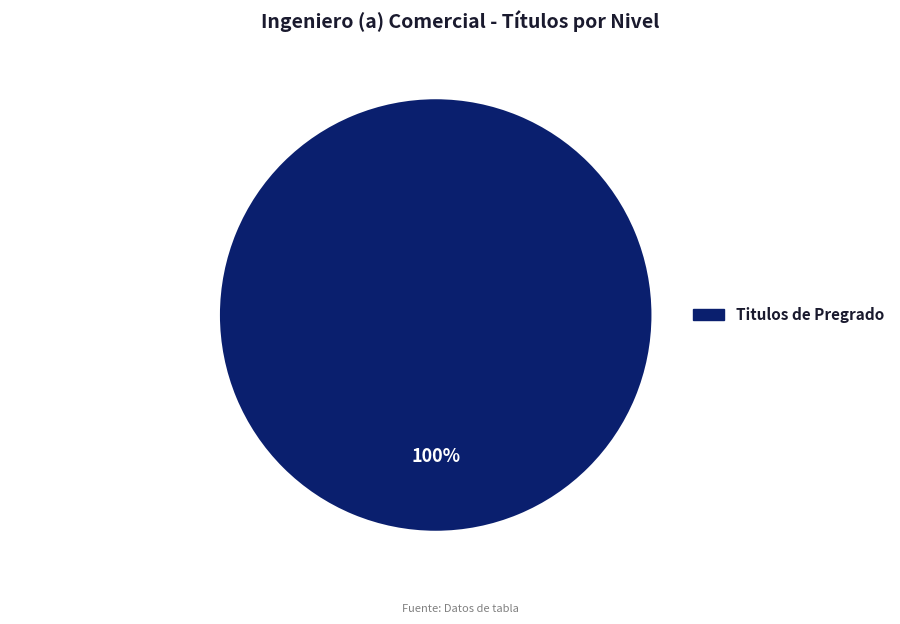

Count the number of slices in the pie.

1